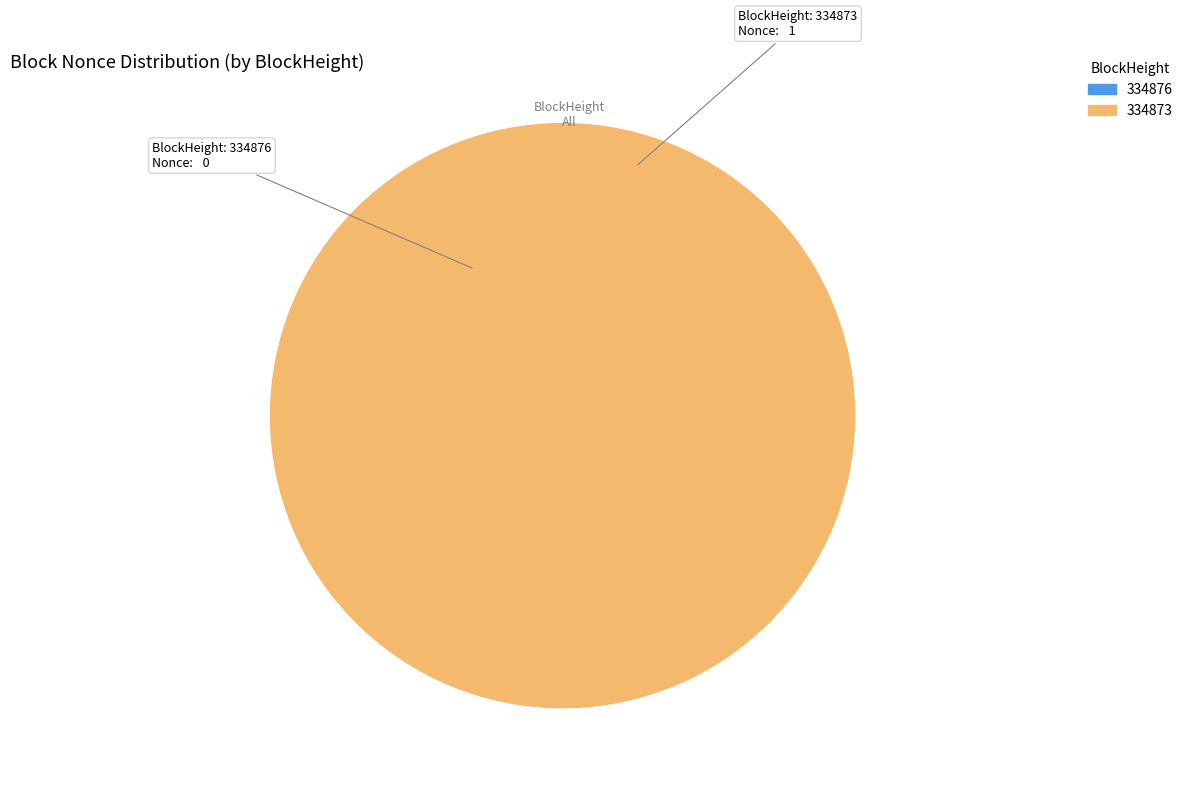

To the nearest percent, what portion does 334873 represent?

100%